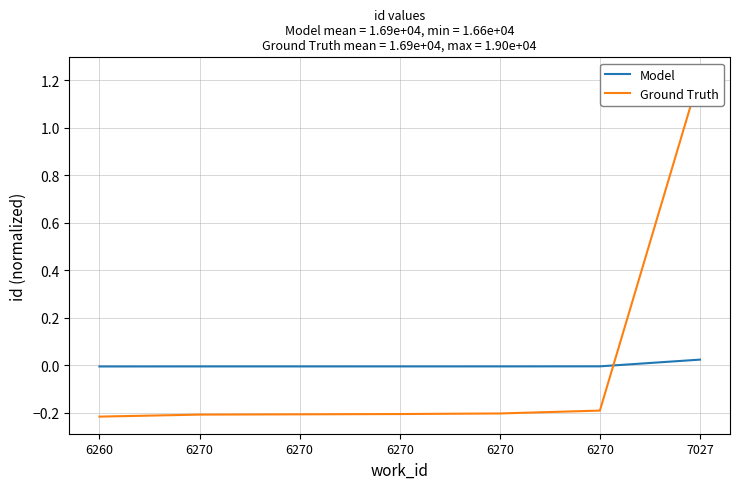

The value of Model at 6270 is -0.0. True or false?

True